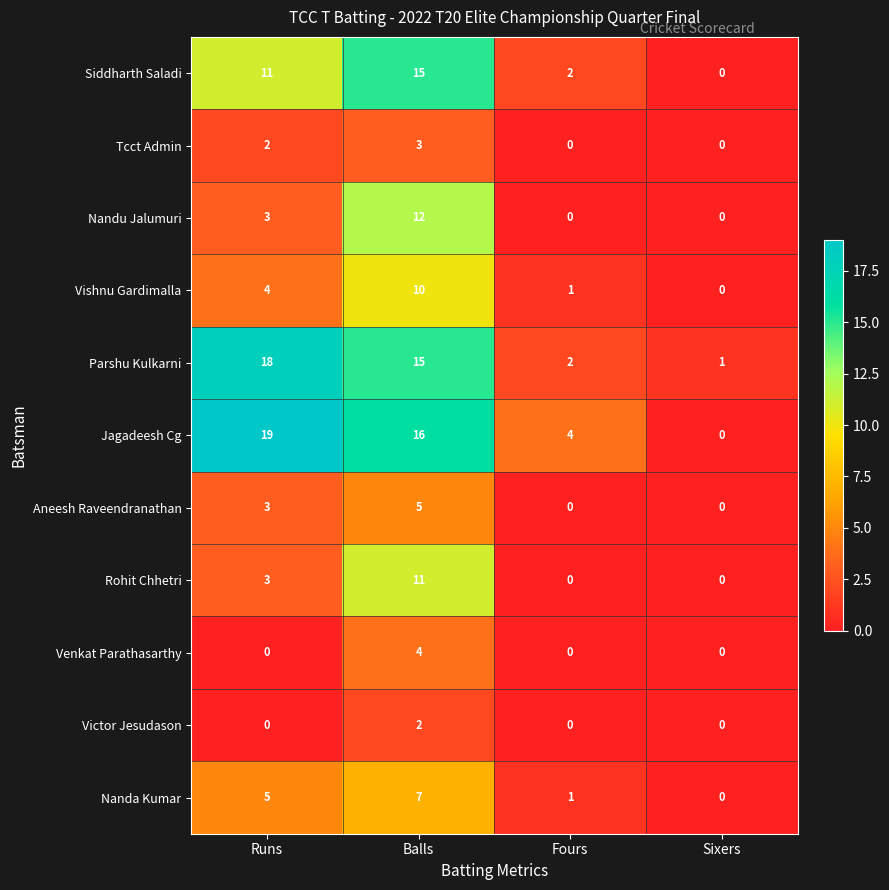

Which series has the largest total across all categories?

Jagadeesh Cg